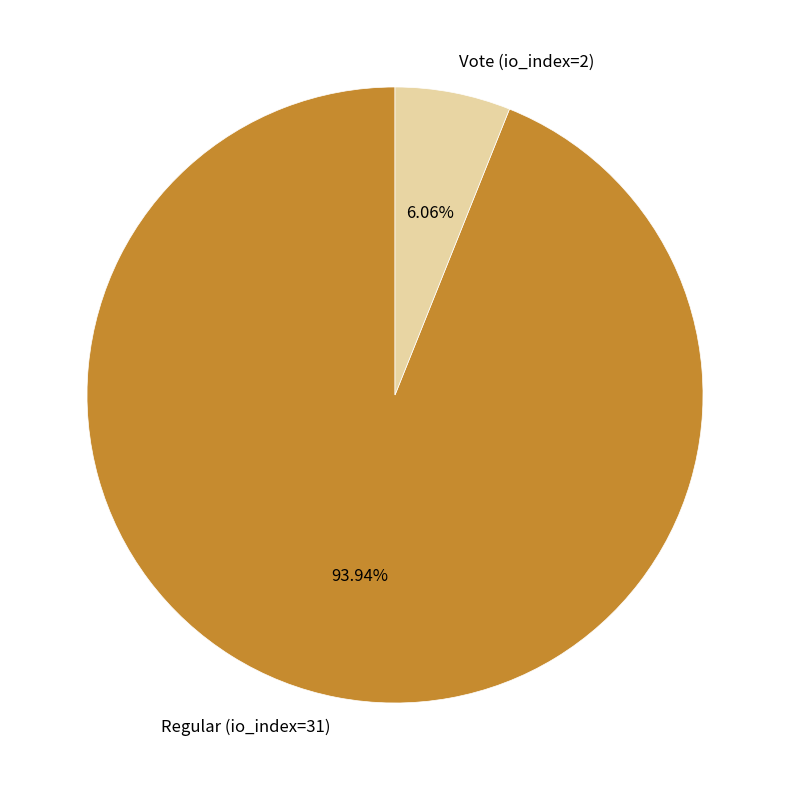

Count the number of slices in the pie.

2